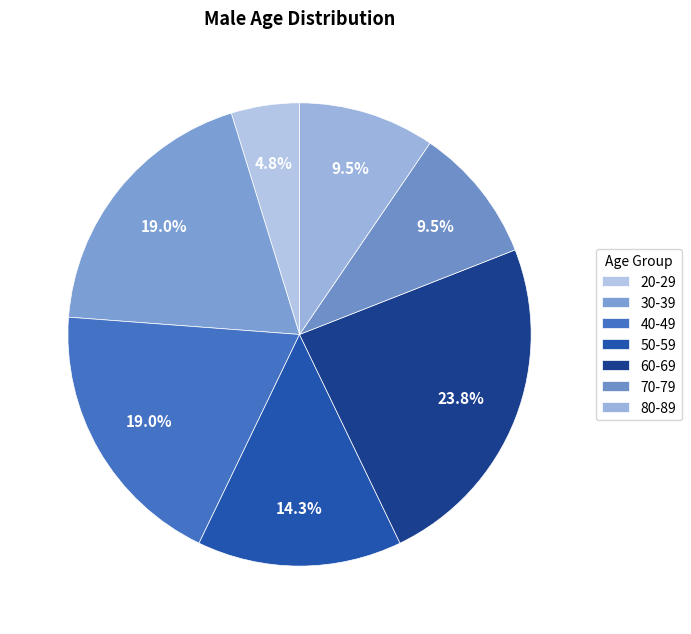

How many slices are in this pie chart?

7